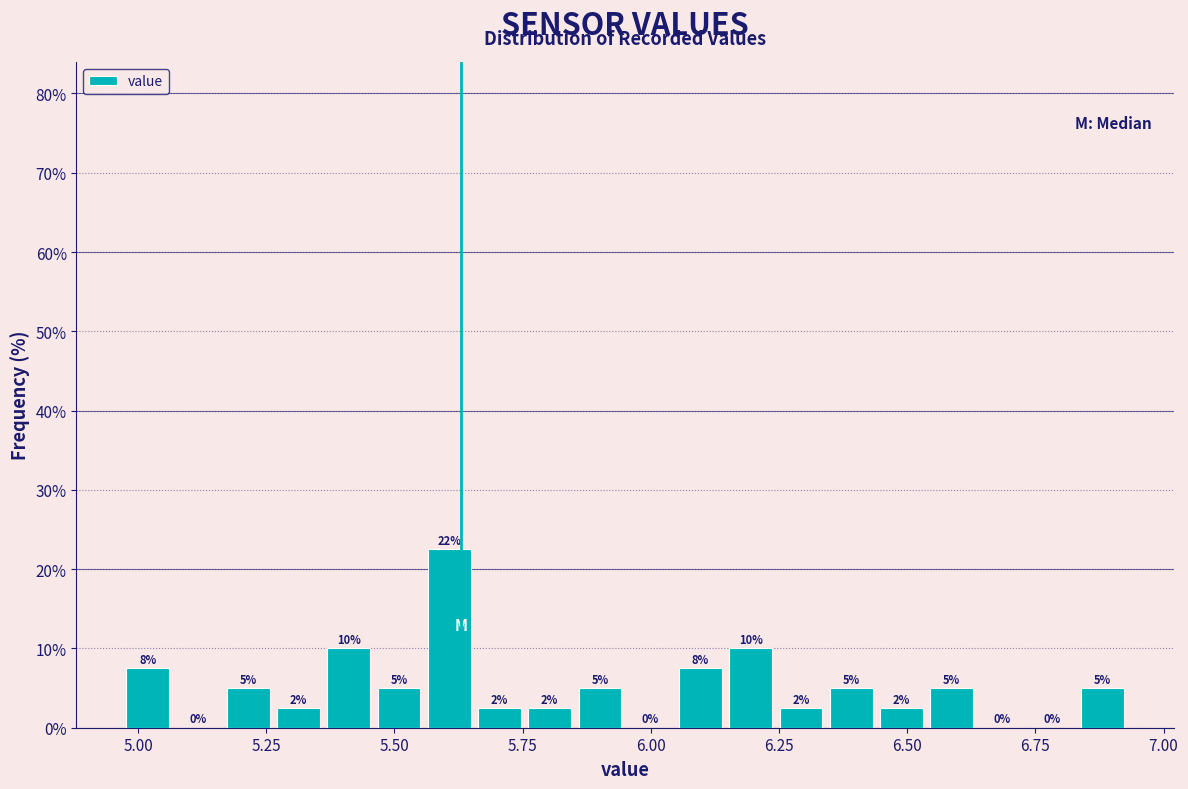

Read against the x-axis, roughly where is the centre of the tallest bar?

5.60